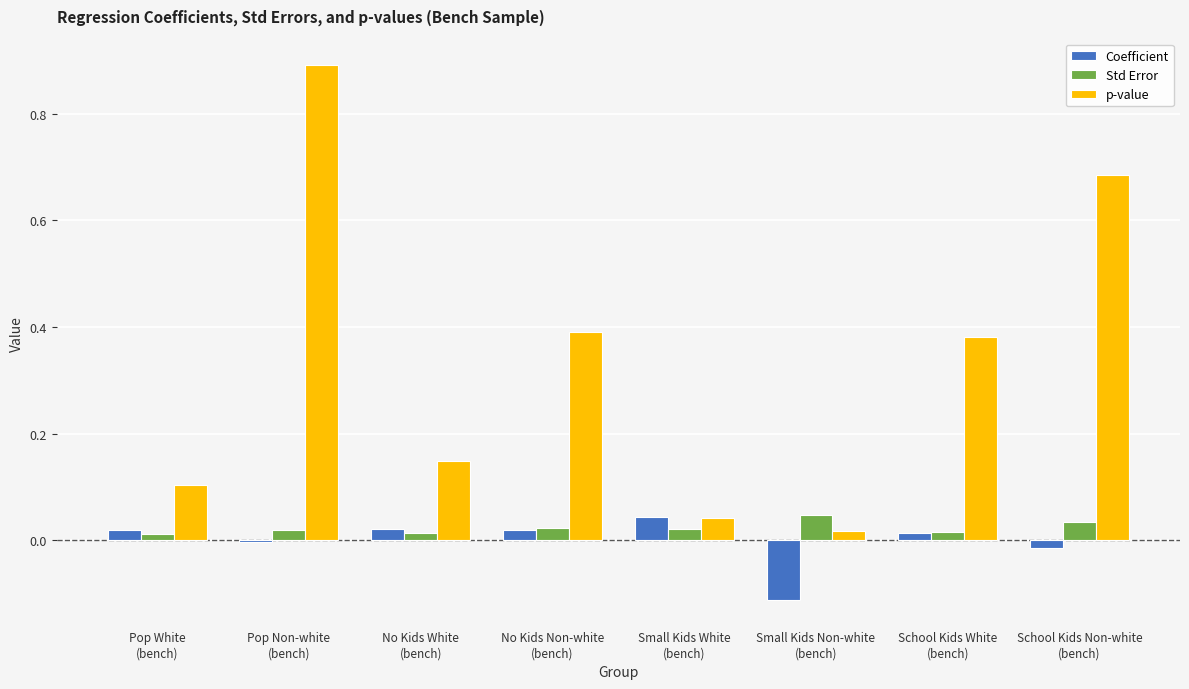

Is the value of Coefficient at Small Kids White
(bench) greater than the value of p-value at School Kids White
(bench)?

No